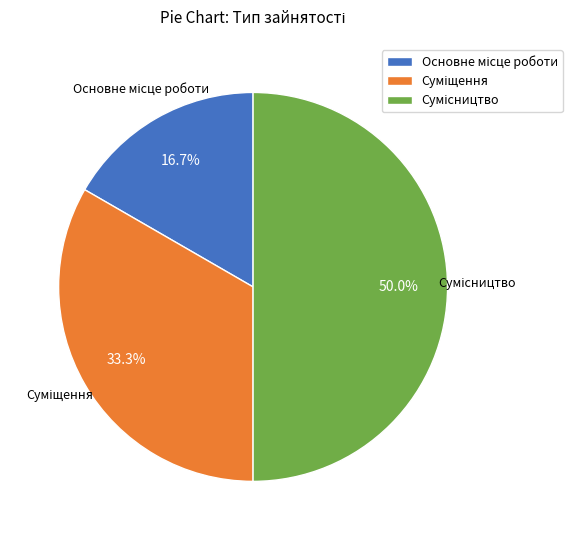

What is the change in value from Основне місце роботи to Суміщення?

+1